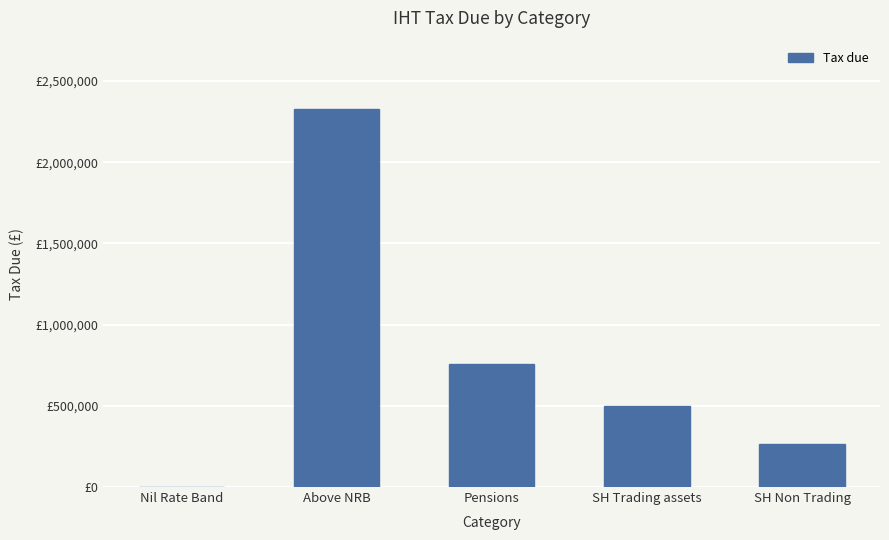

Are the bars horizontal?

No